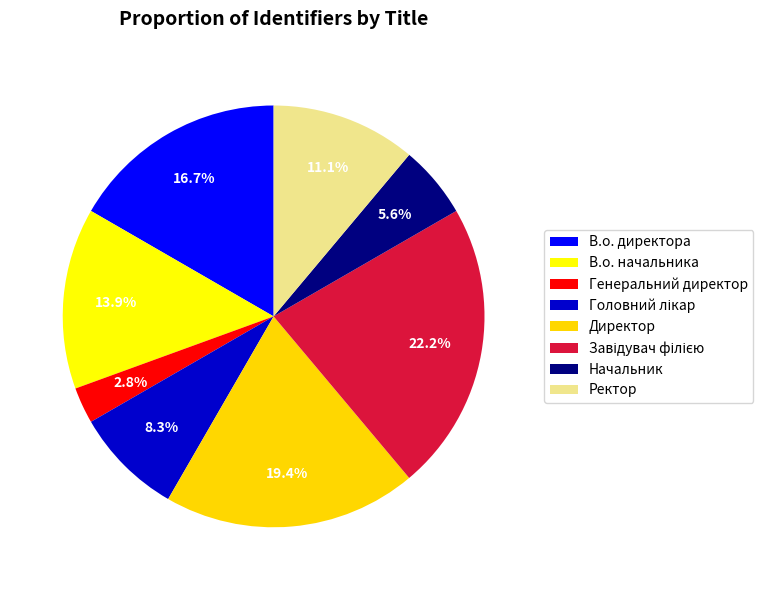

How many segments does this pie chart have?

8